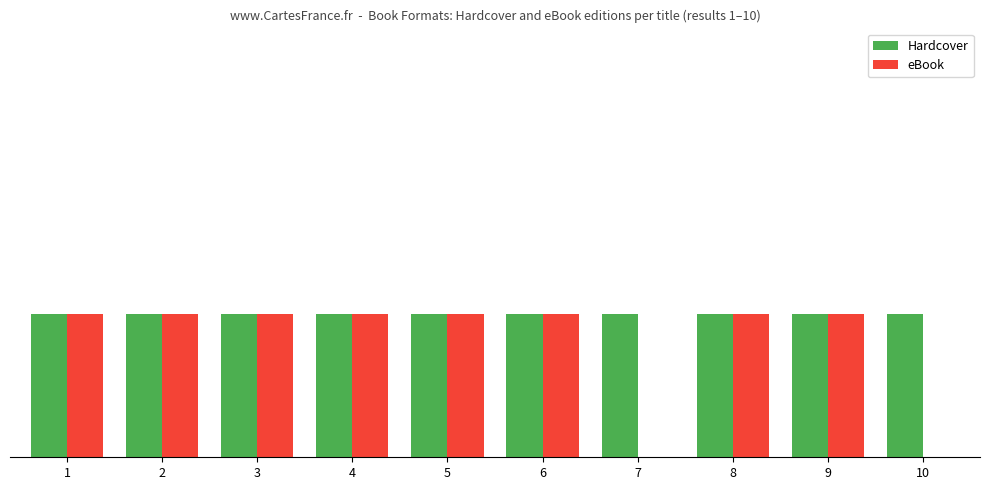

Reading left to right, transcribe all the data shown in this chart.

Hardcover: 1	1	1	1	1	1	1	1	1	1
eBook: 1	1	1	1	1	1	0	1	1	0